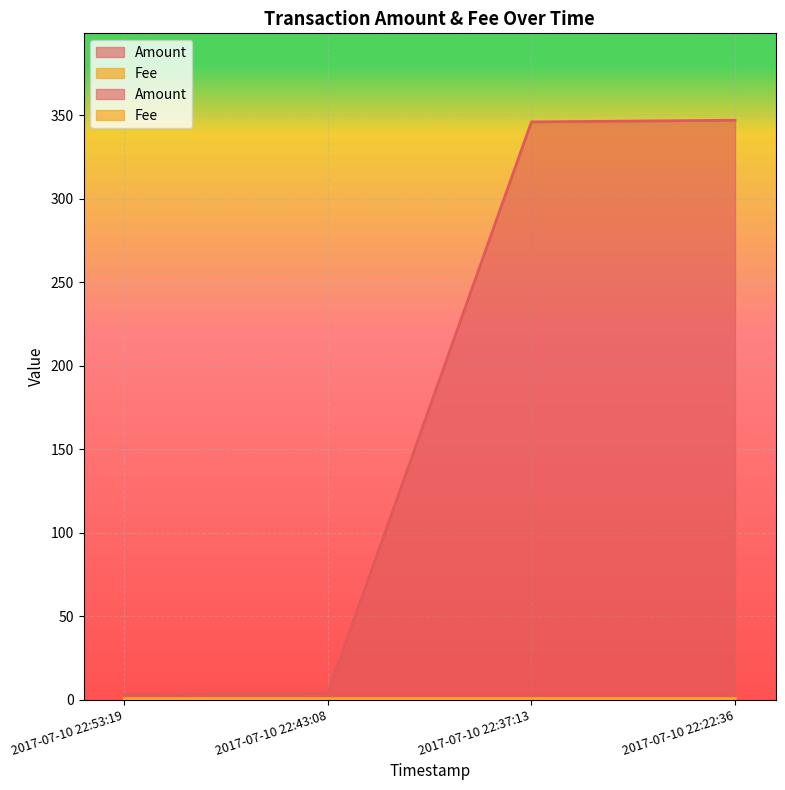

Count the number of categories in the chart.

4